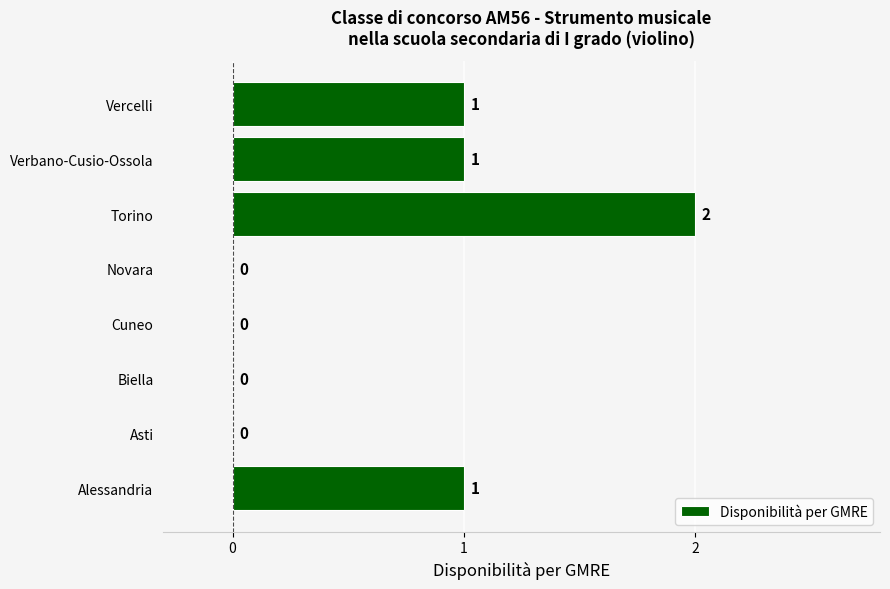

How many values are between 0 and 1?

7